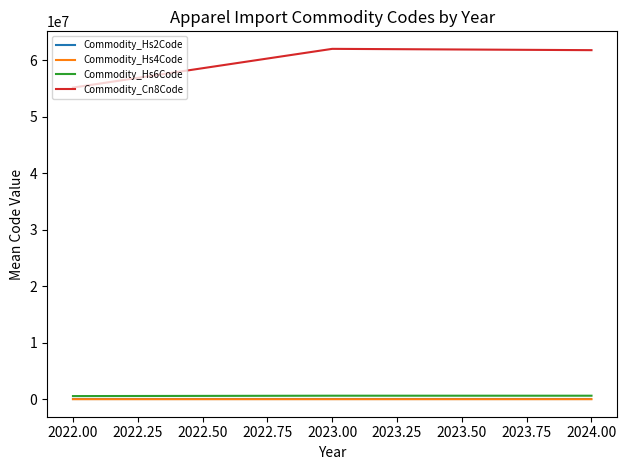

Which series has the largest total across all categories?

Commodity_Cn8Code